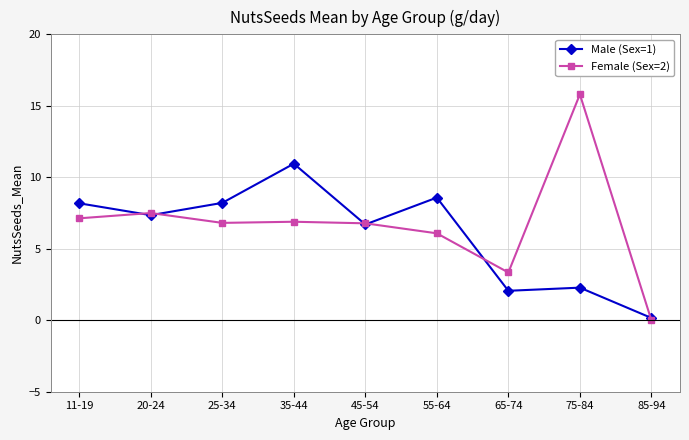

Which label corresponds to the smallest value in the chart?

85-94